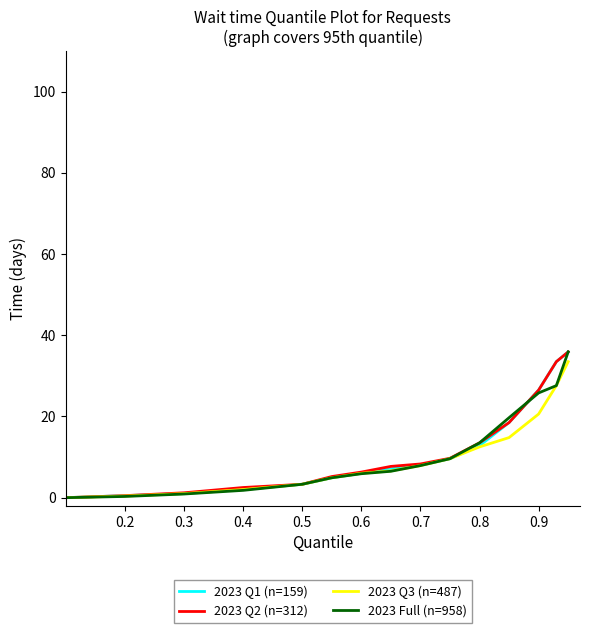

What is the maximum value for 2023 Q1 (n=159)?

35.9